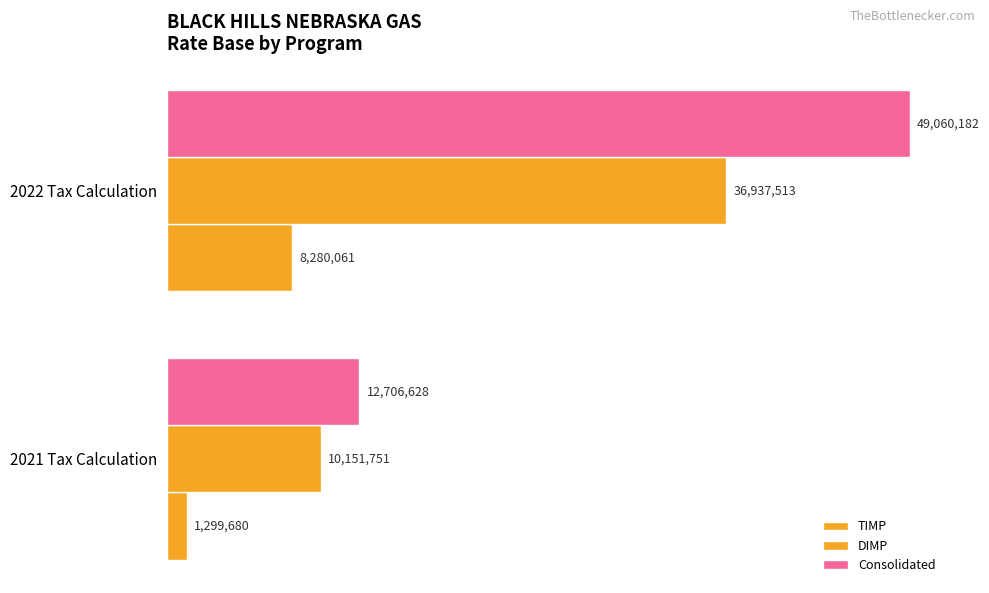

How many data points in TIMP are above 8280060?

1